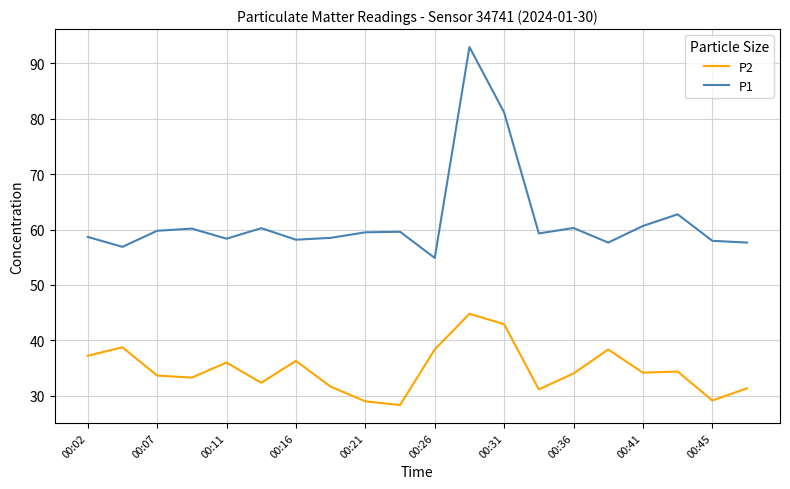

What is the average value of the P2 series?

34.8